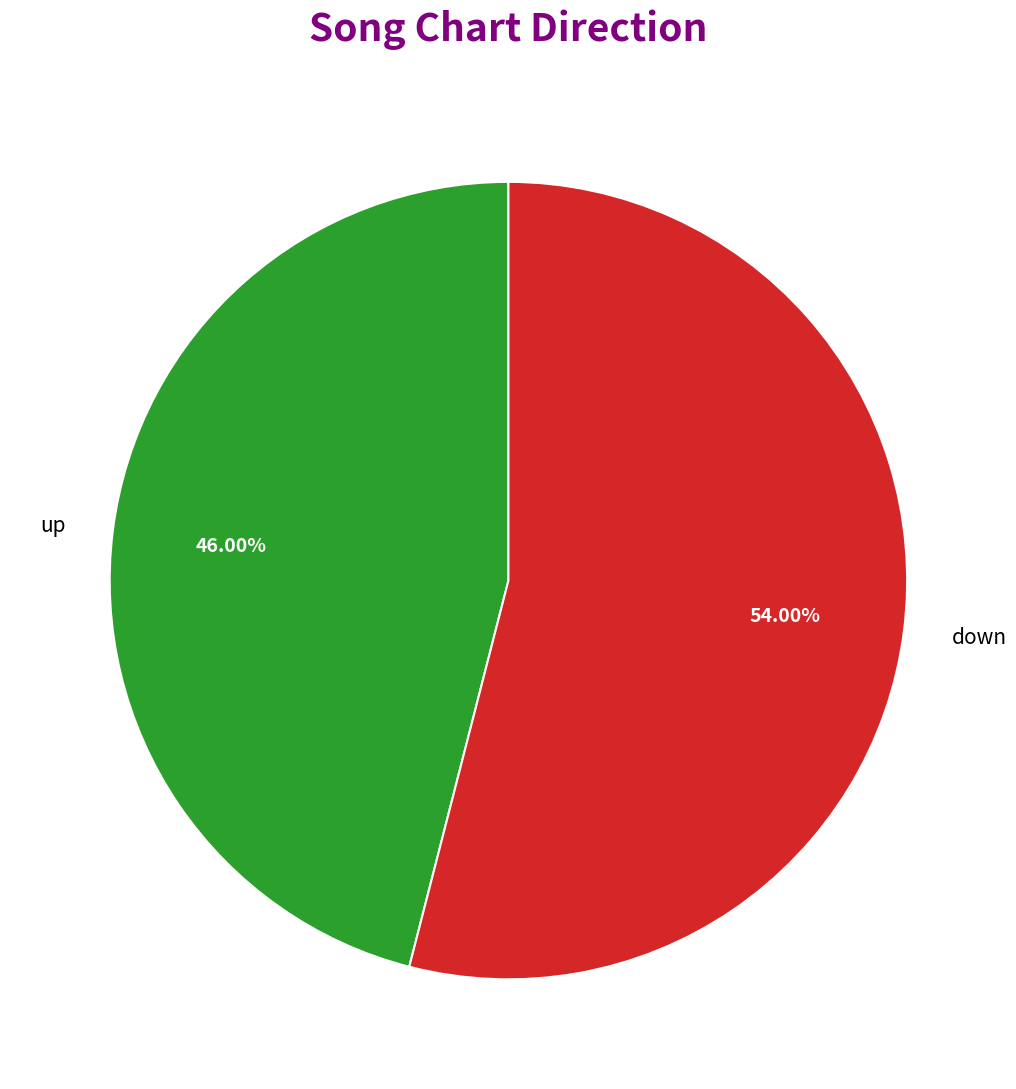

Does up account for over 50% of the chart?

No